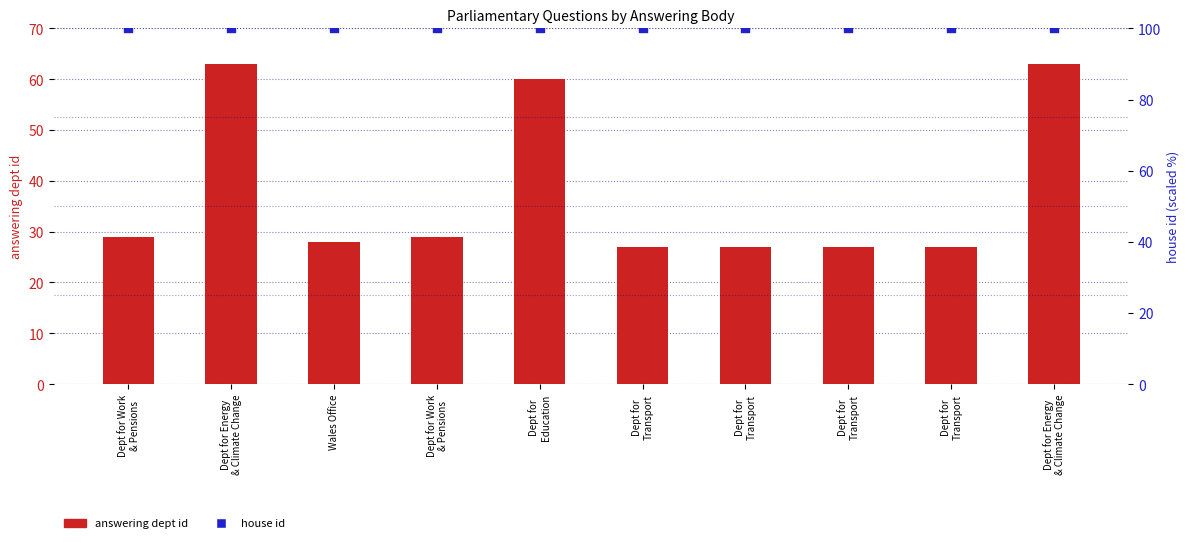

Is the value of answering dept id at Dept for Work
& Pensions greater than the value of house id at Dept for Energy
& Climate Change?

No